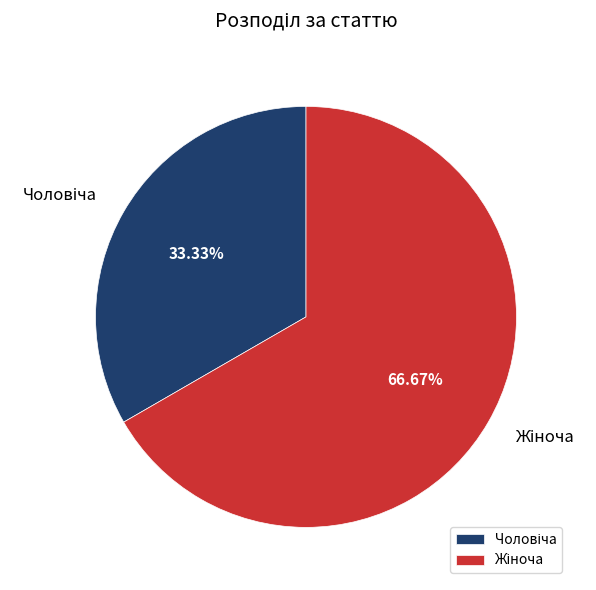

To the nearest percent, what is the average slice percentage?

50%